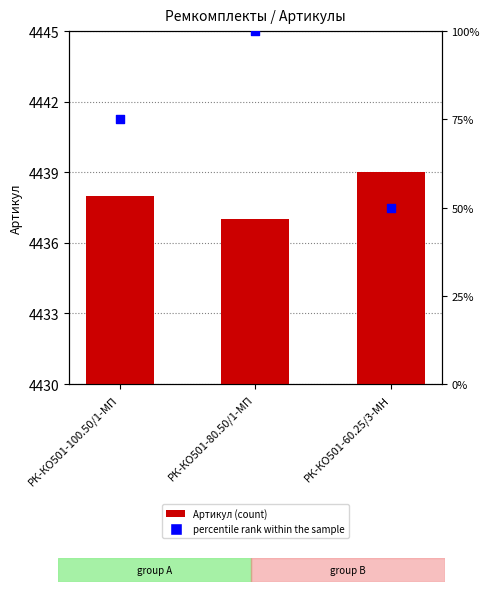

Which series has the largest total across all categories?

Артикул